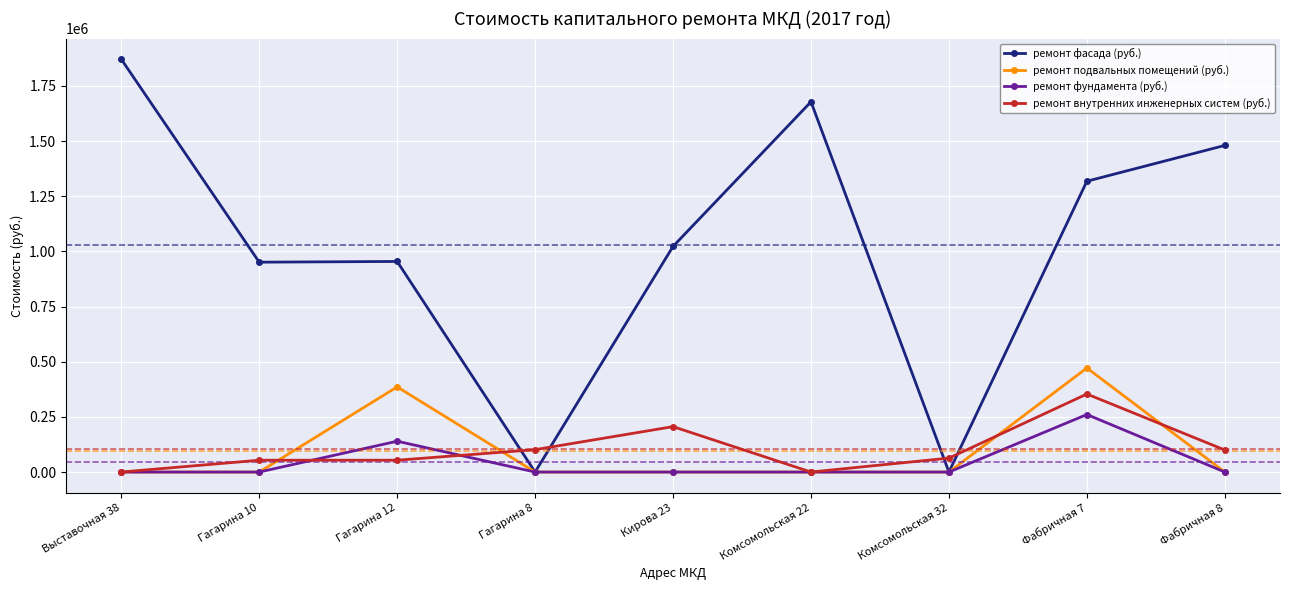

What is the label of the 5th point from the left?

Кирова 23